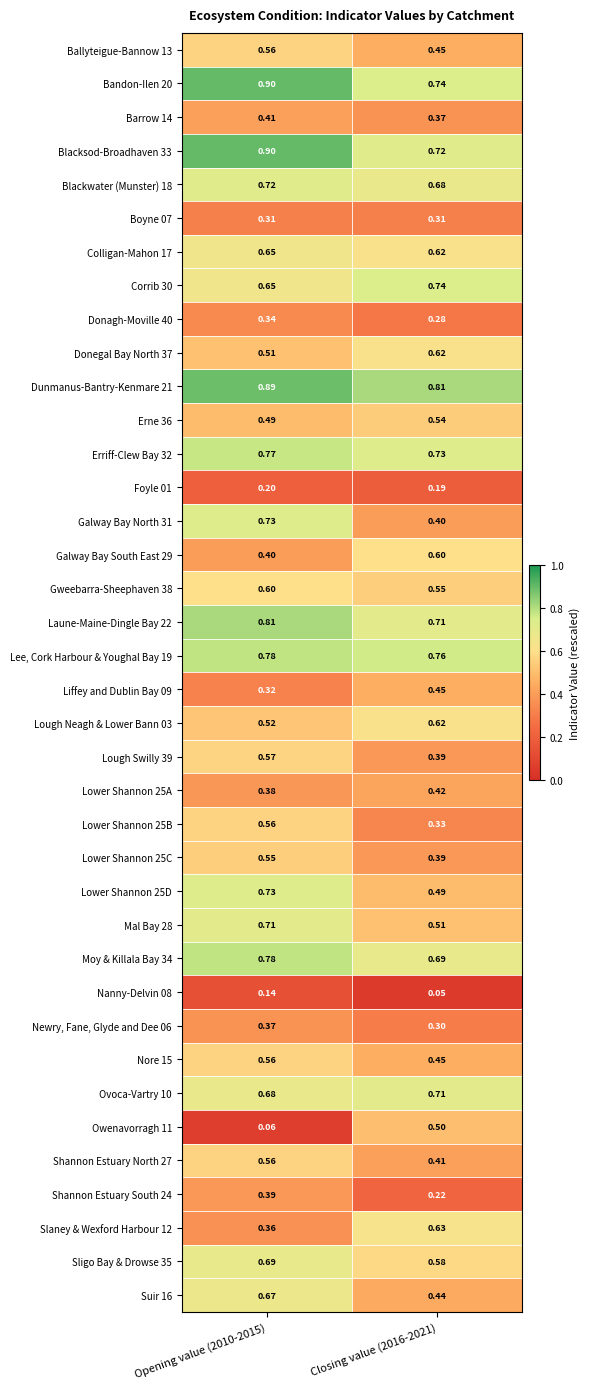

Which series has the largest total across all categories?

Dunmanus-Bantry-Kenmare 21